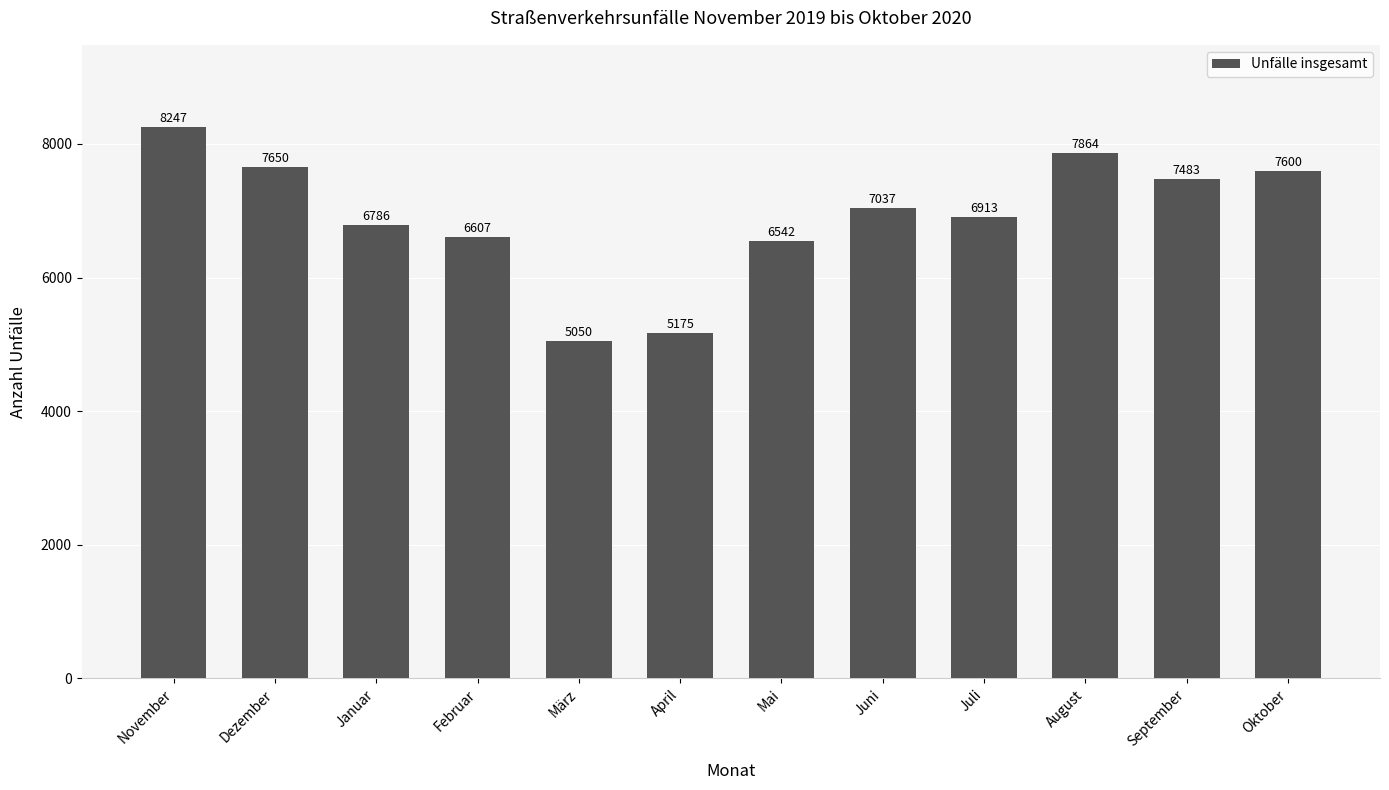

What is the label of the 10th bar from the left?

August